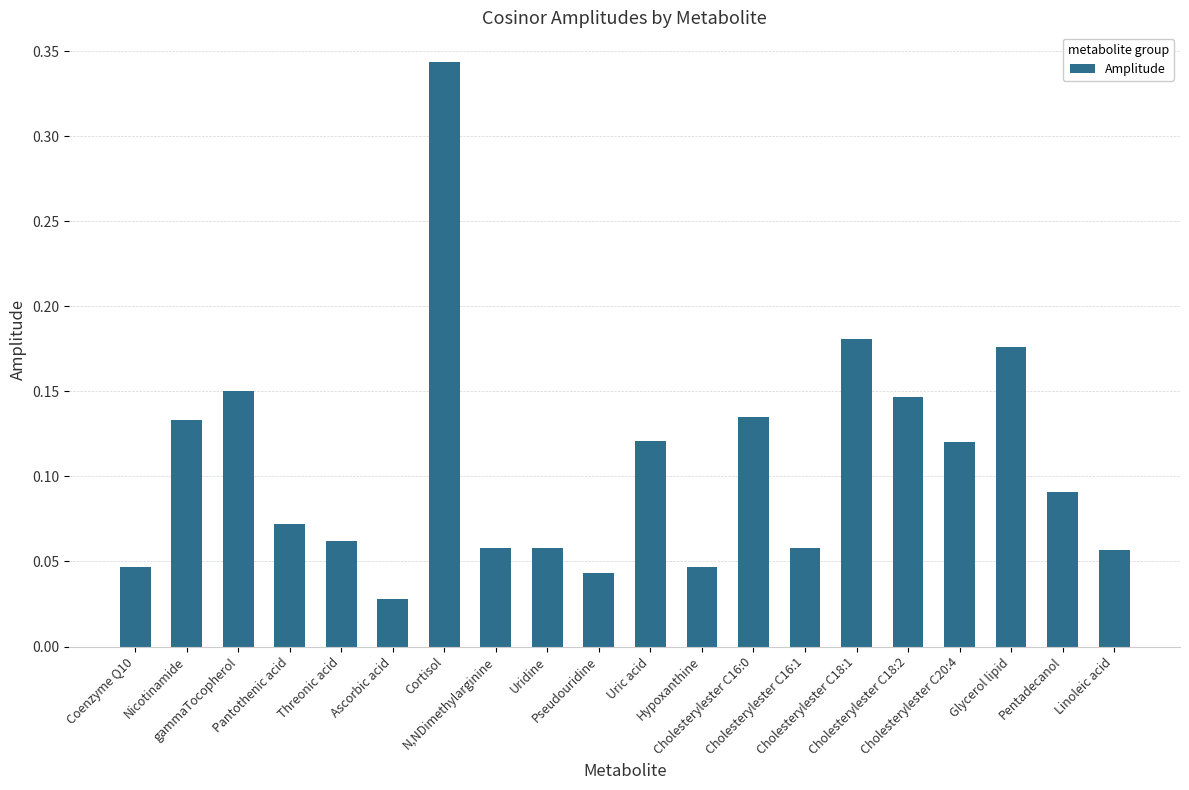

Does the chart contain any negative values?

No